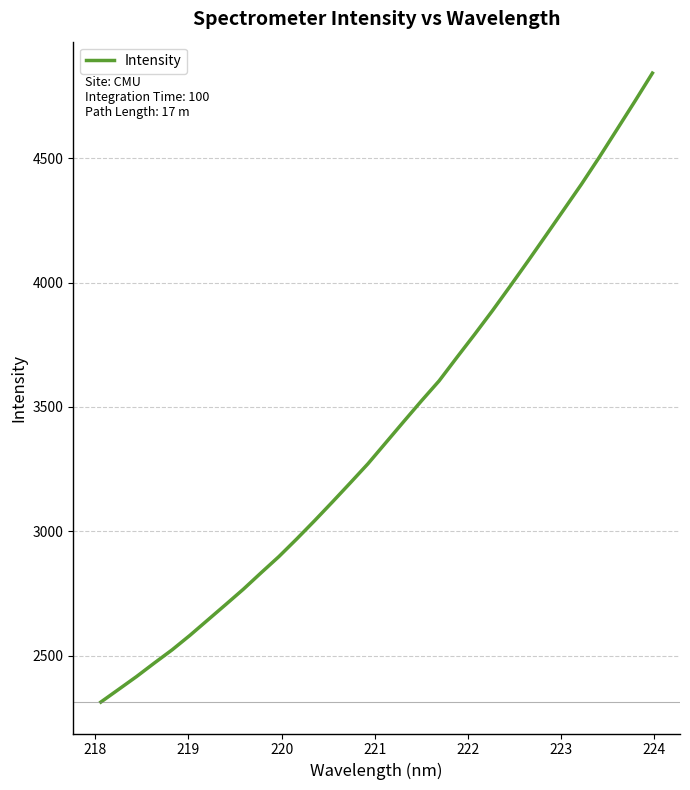

What is the minimum value shown in the chart?

2314.3